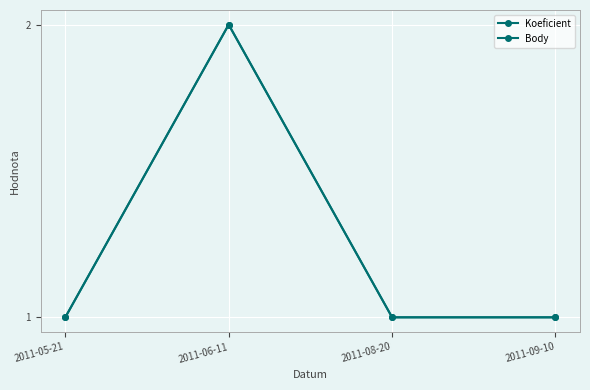

What value does the Body series have at 2011-09-10?

1